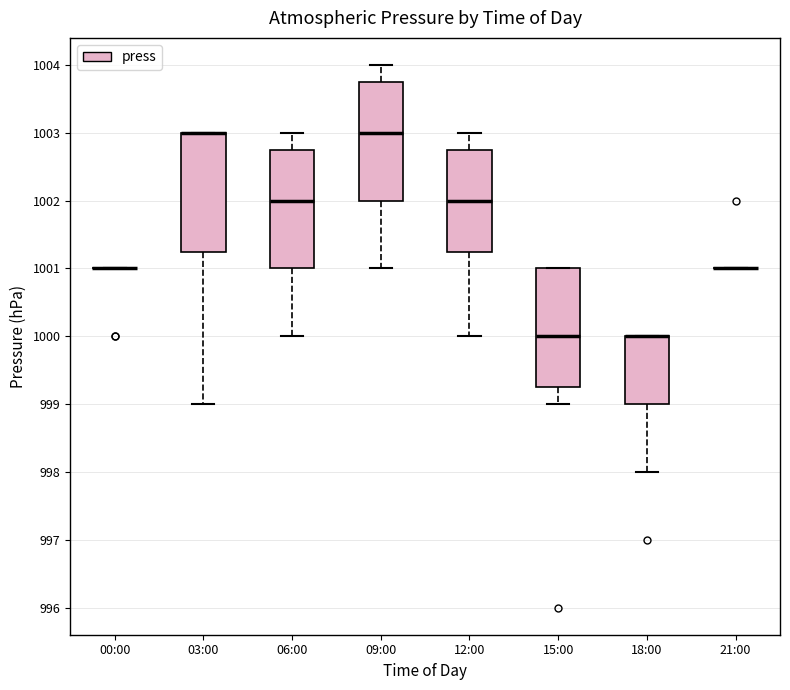

Where does the median line of the box for 09:00 sit on the y-axis? The values are not printed on the chart, so give them approximately, as read against the axis.

1003.0